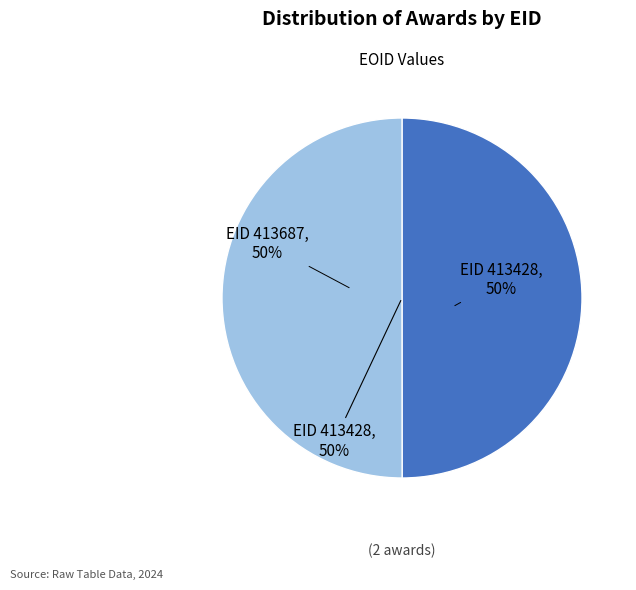

Is 413687 the majority of the pie?

Yes